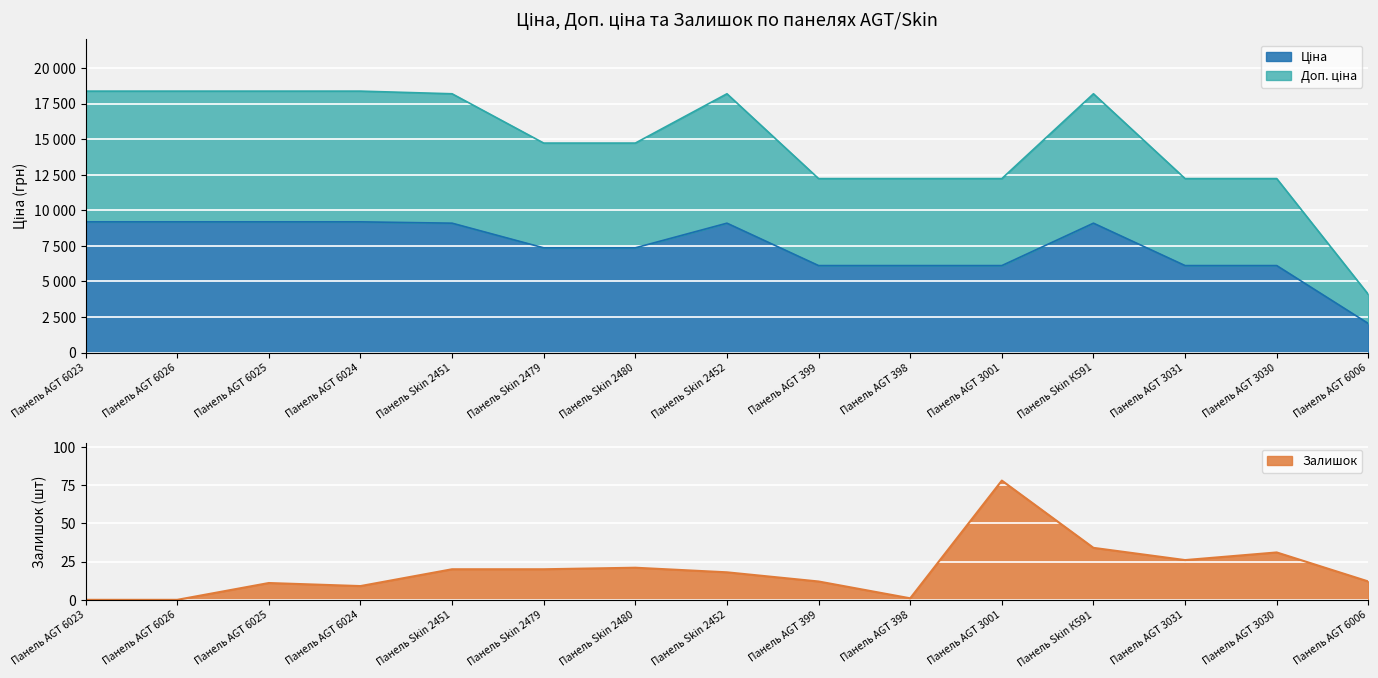

Read the Ціна value at Панель AGT 6026.

9185.1